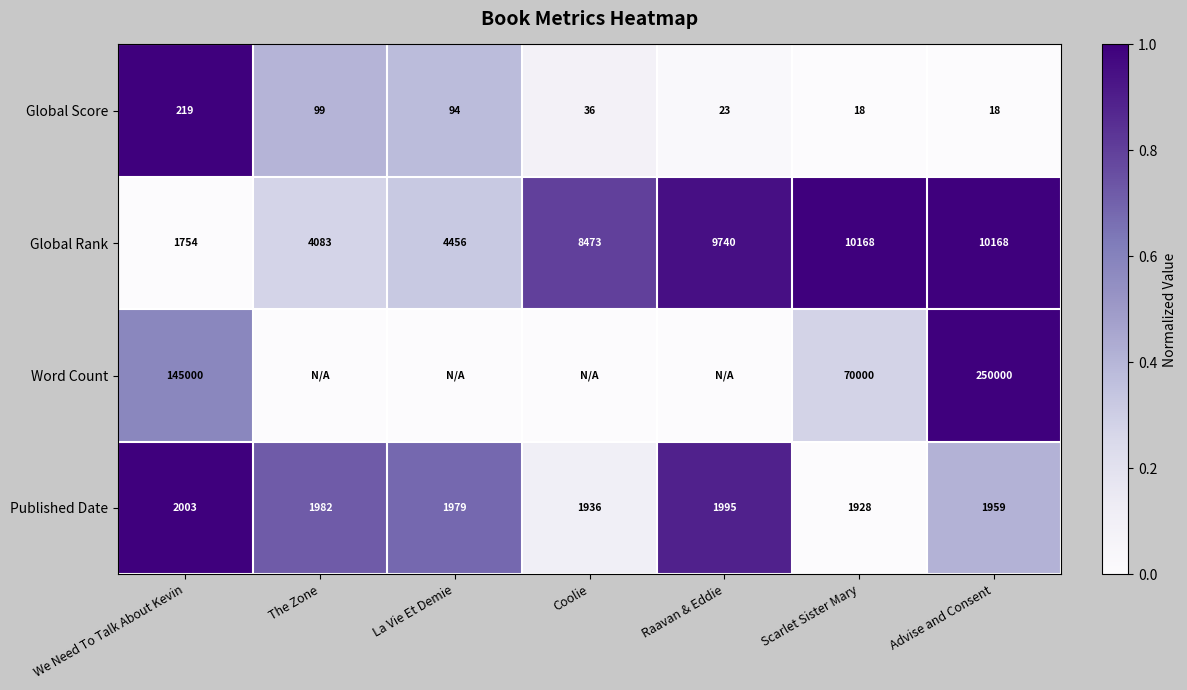

What is the difference between the maximum and minimum values in the Global Rank series?

8414